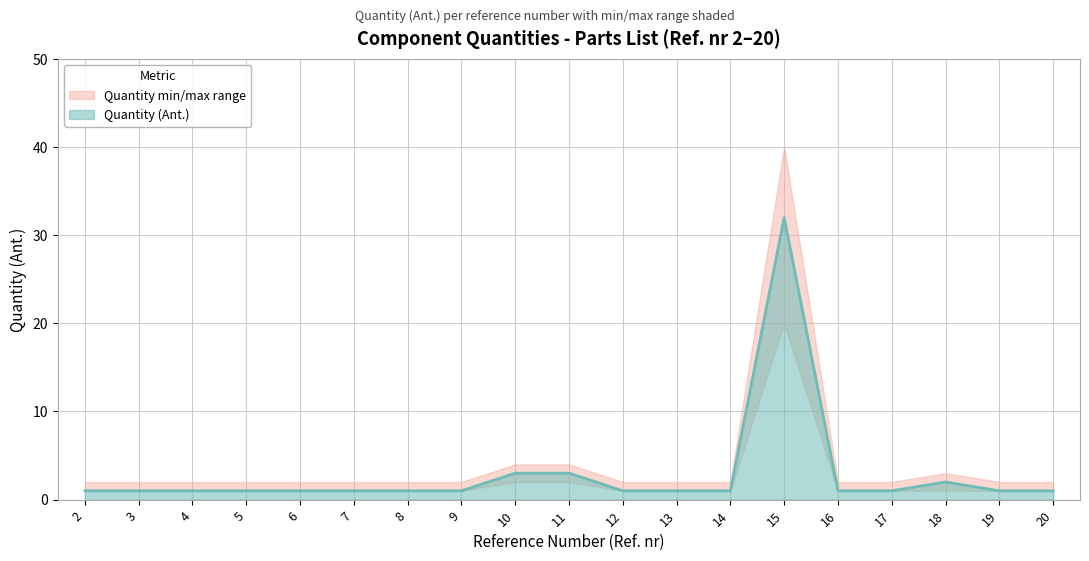

How many points are higher than both their immediate neighbors (excluding endpoints)?

2